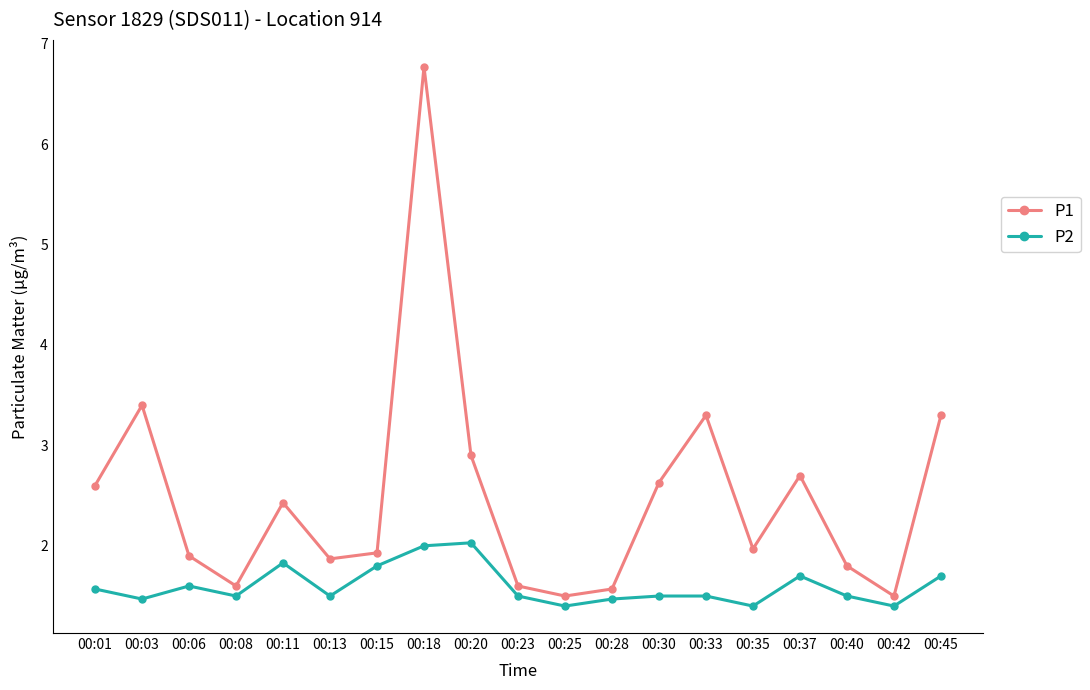

How many series are shown in this chart?

2